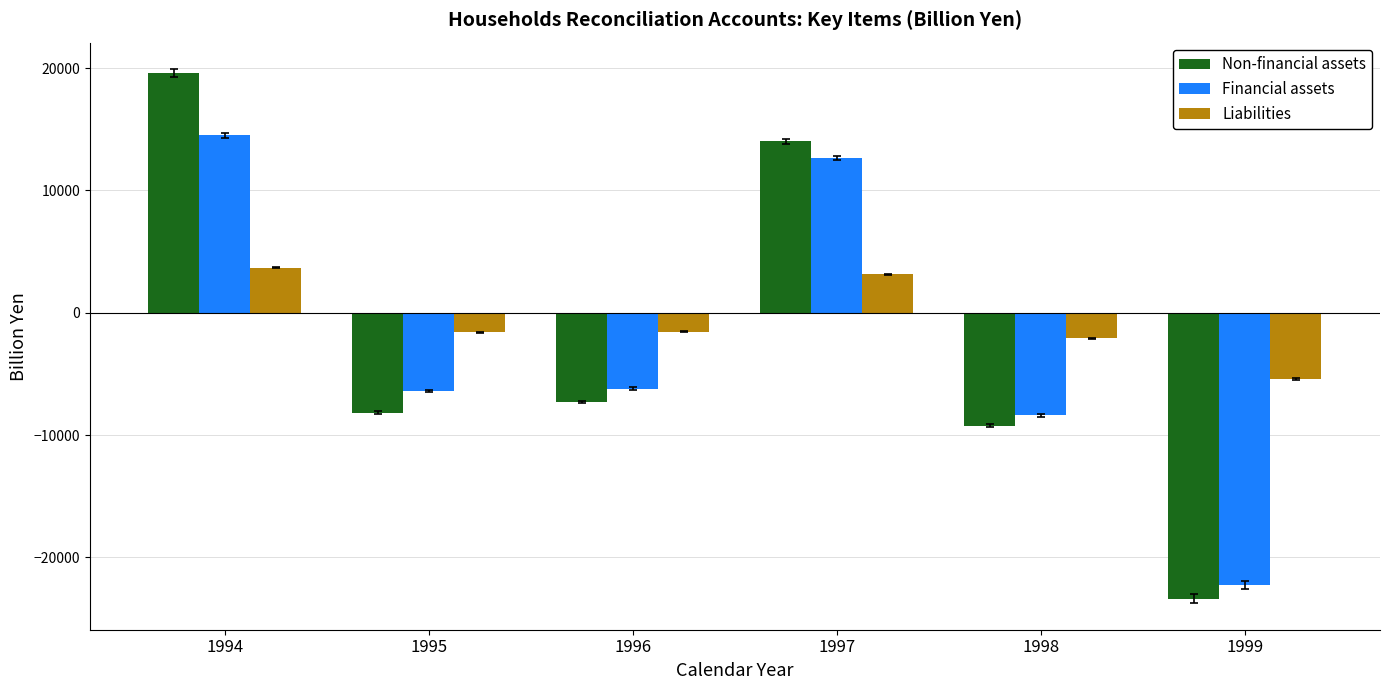

What is the highest value of the Non-financial assets series?

19611.1